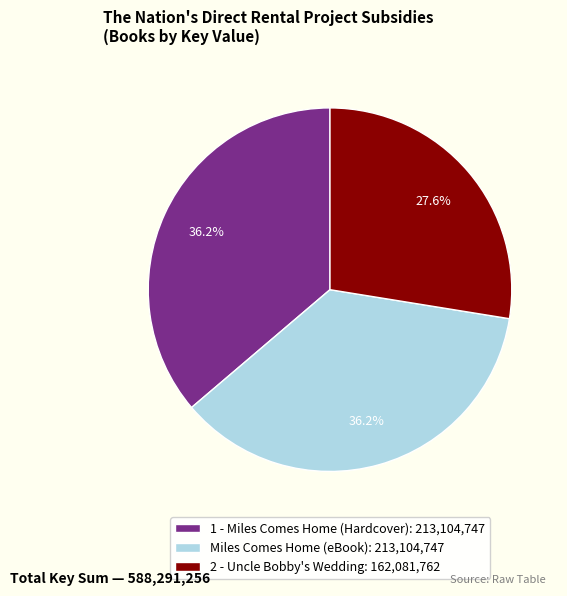

Which has a higher value, 1 - Miles Comes Home (Hardcover): 213,104,747 or 2 - Uncle Bobby's Wedding: 162,081,762?

1 - Miles Comes Home (Hardcover): 213,104,747